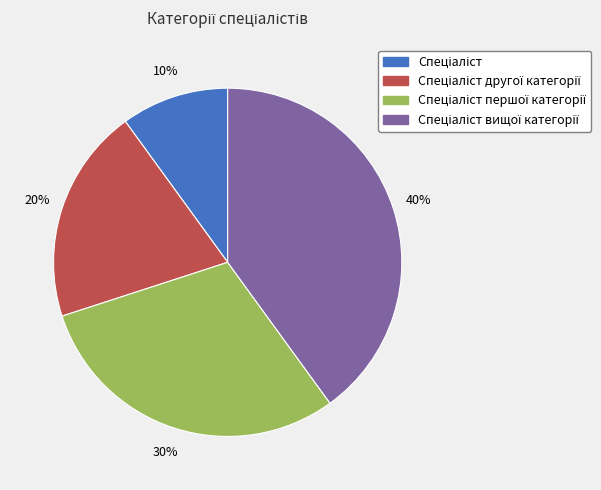

To the nearest percent, what is the difference between the largest and smallest slice percentages?

30%